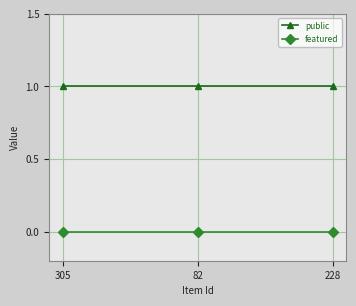

What value does the public series have at 82?

1